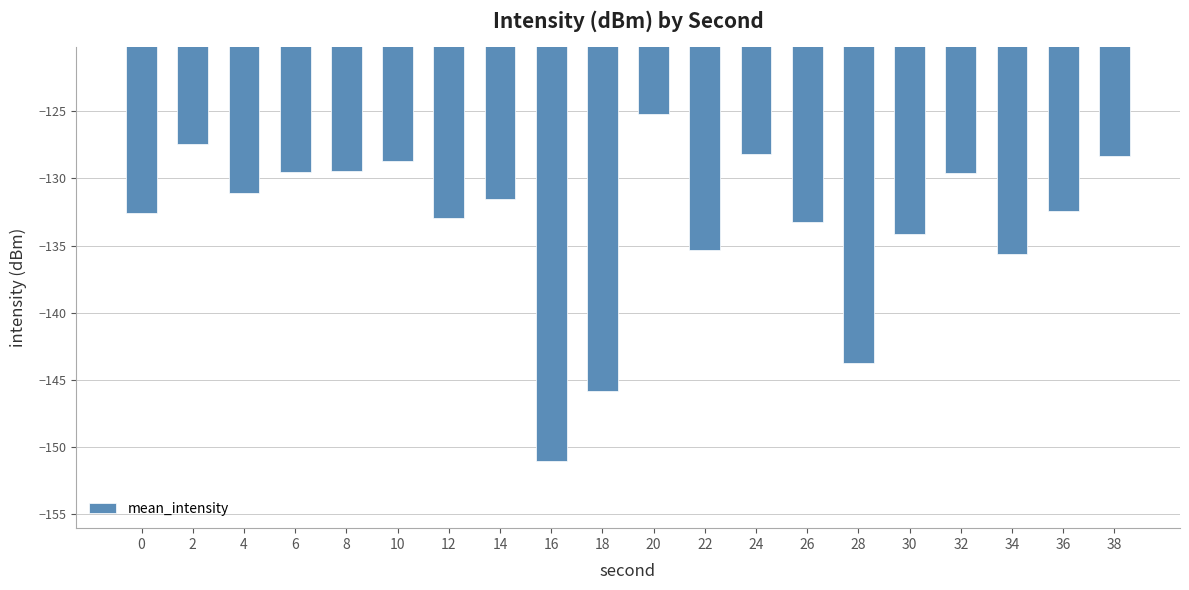

Count the number of data series in this chart.

1